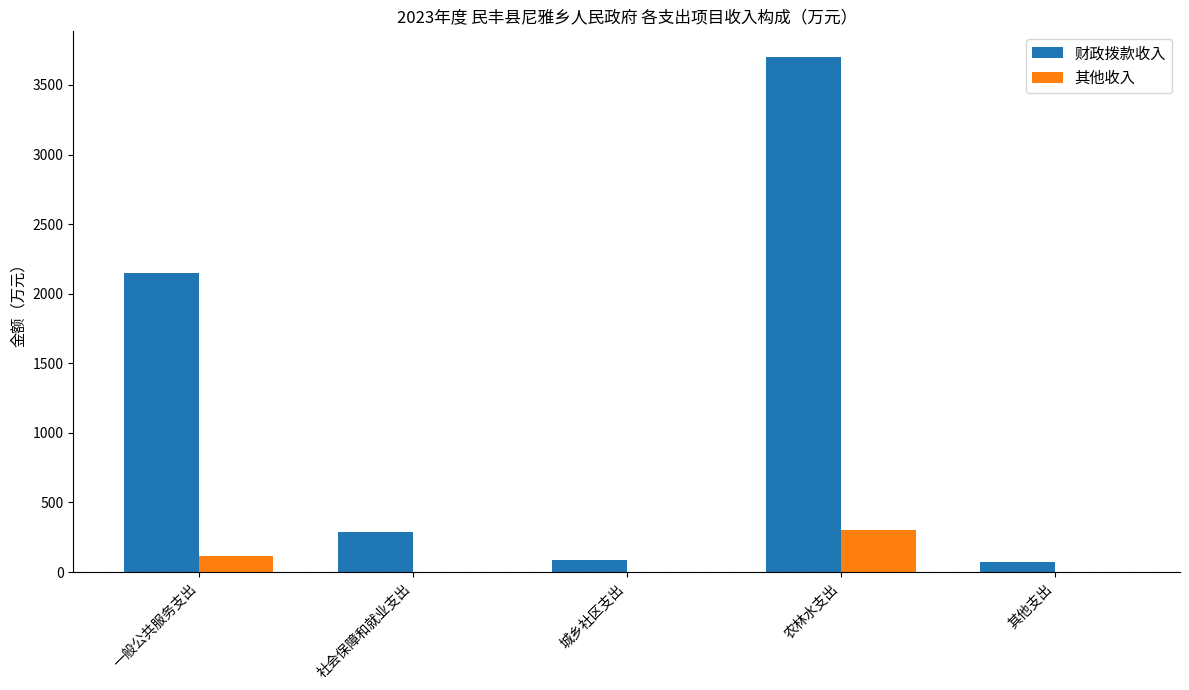

At which label is 财政拨款收入 closest to 1888?

一般公共服务支出